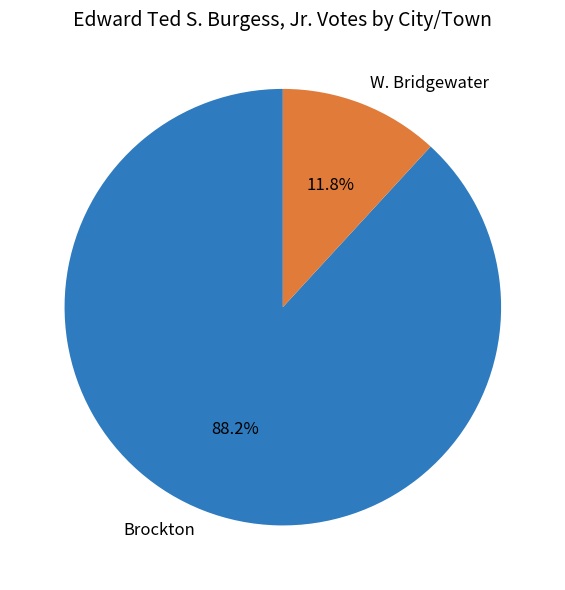

Which has a higher value, W. Bridgewater or Brockton?

Brockton